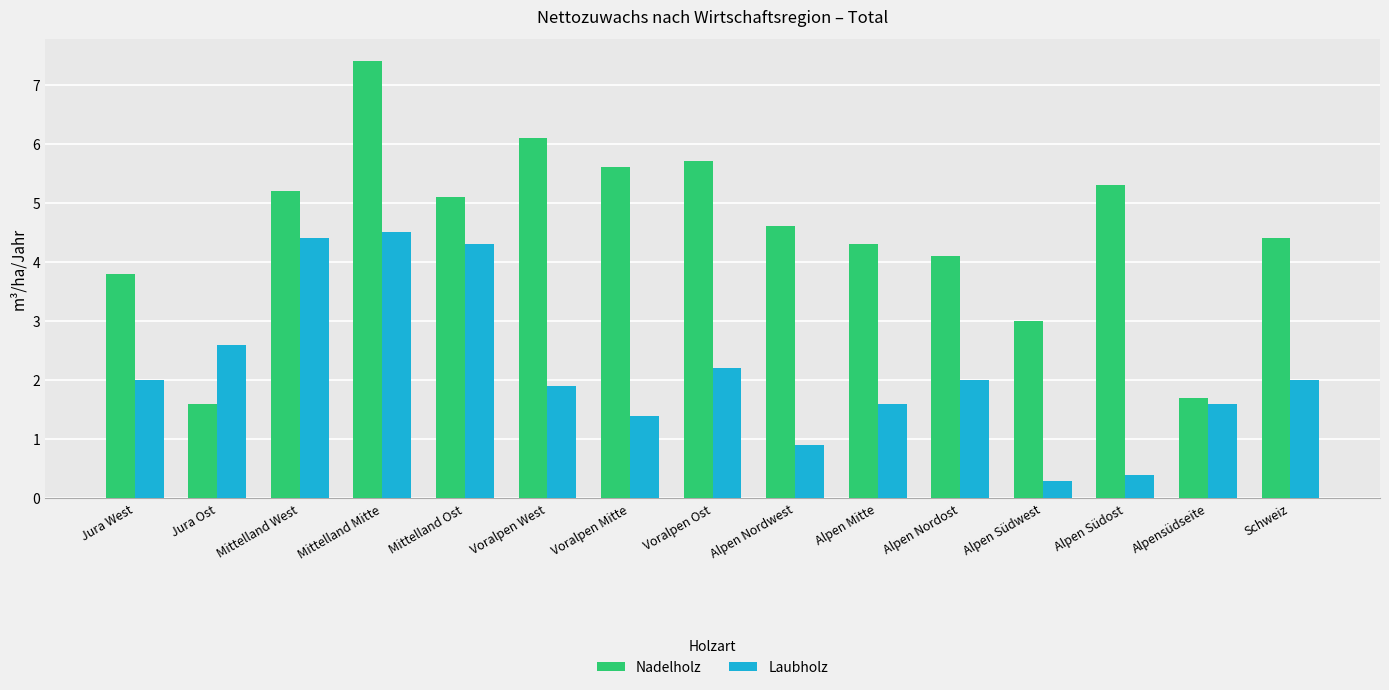

At which category is the sum across all series the highest?

Mittelland Mitte